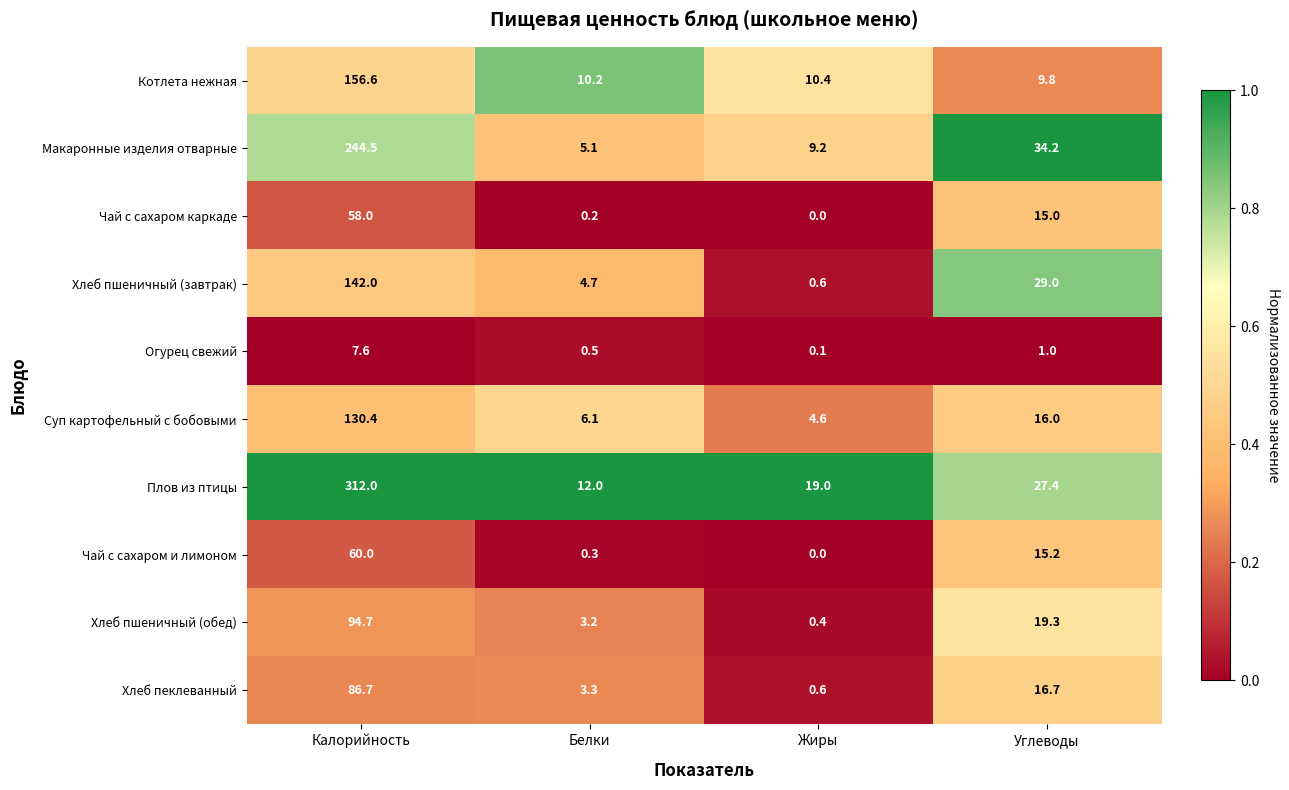

Which series has the largest range (max minus min)?

Плов из птицы